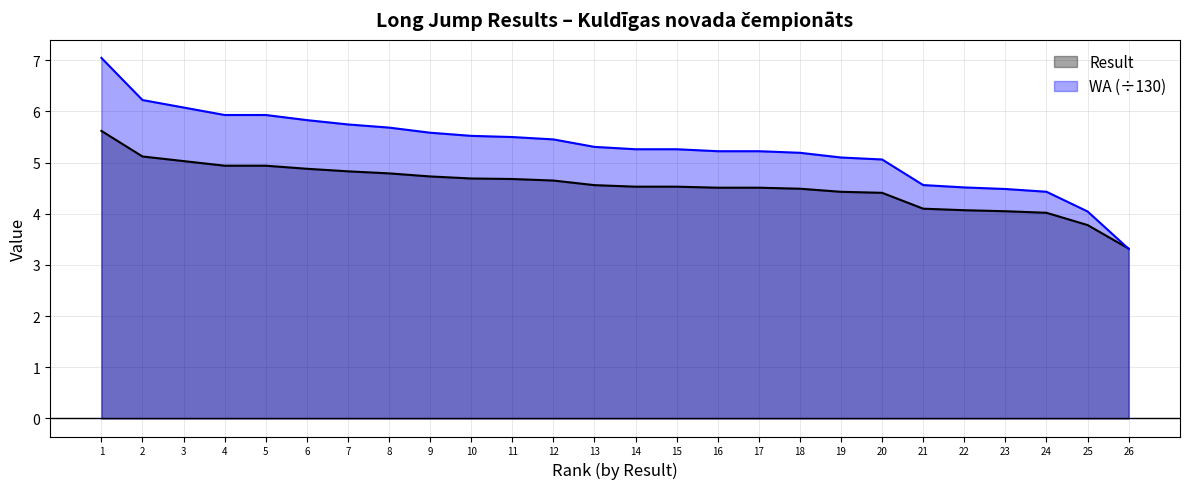

Rank the series by their maximum value, from lowest to highest.

Result, WA (÷130)